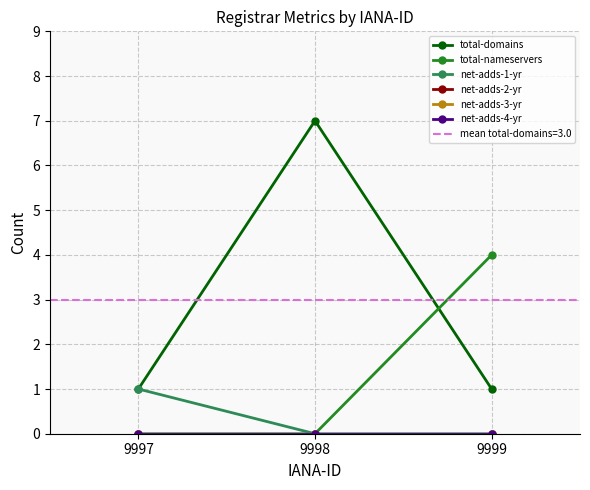

At how many categories does at least one series exceed 3?

2